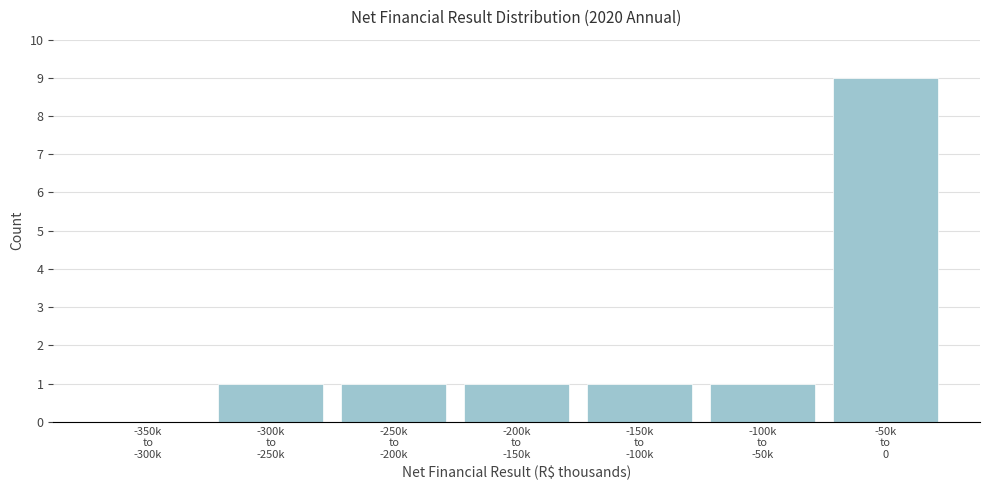

What is the maximum value shown in the chart?

9